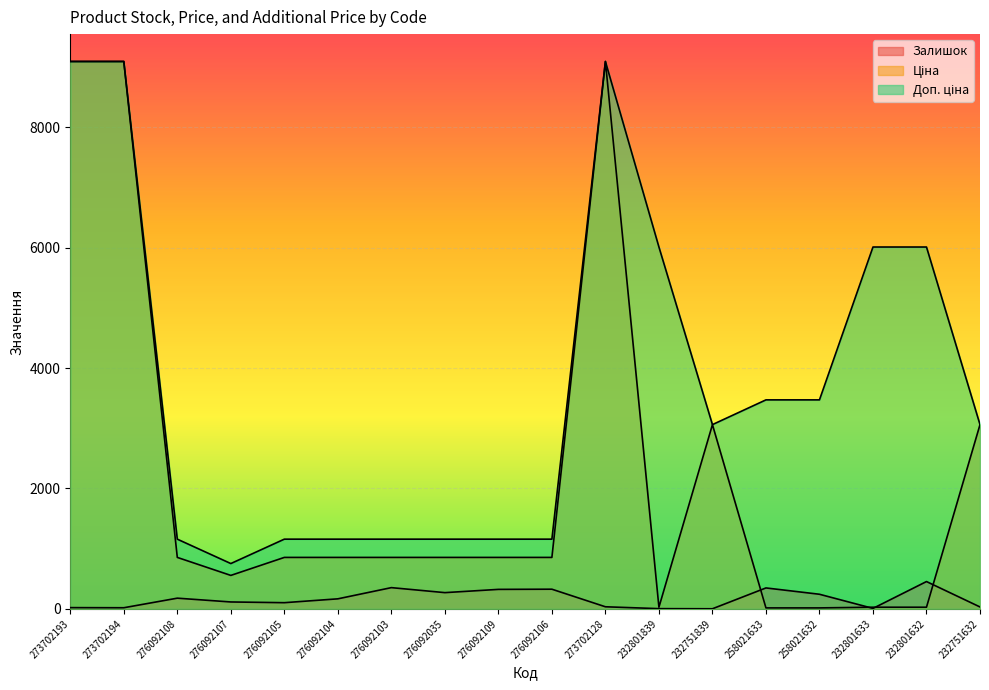

What is the difference between the second highest and second lowest values in the Доп. ціна series?

7934.7